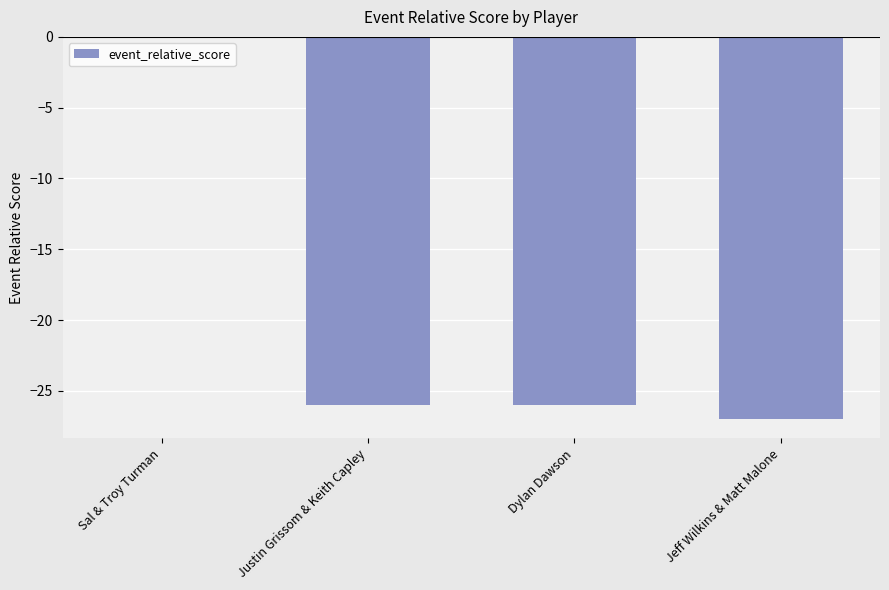

What is the change in value from Sal & Troy Turman to Justin Grissom & Keith Capley?

-26